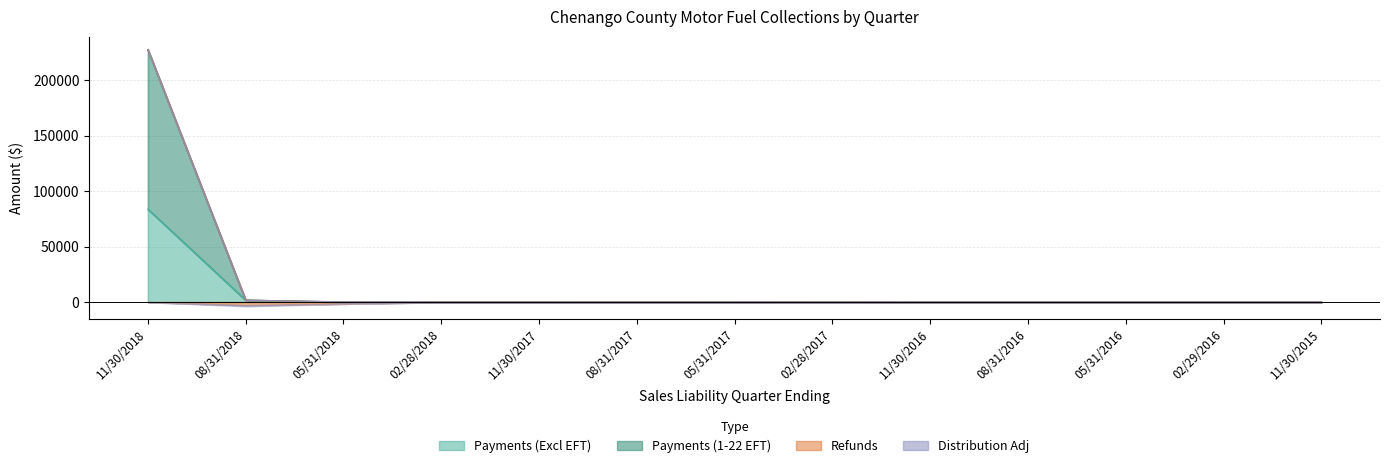

What is the difference between the maximum and minimum values in the Payments (Excl EFT) series?

83841.1